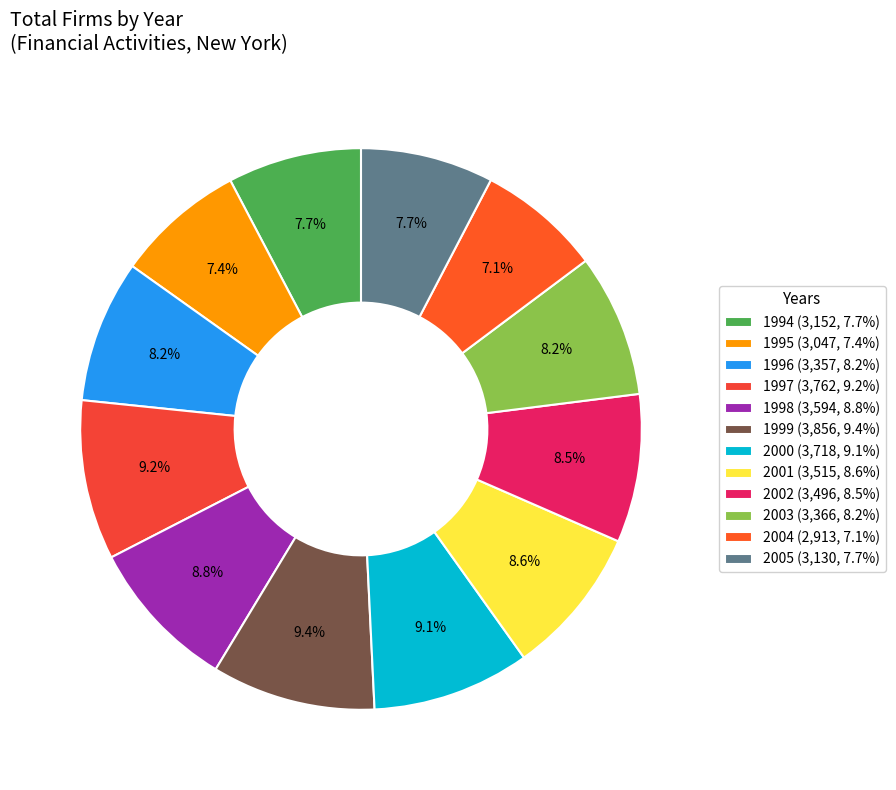

To the nearest percent, what percentage of the pie is 2000?

9%